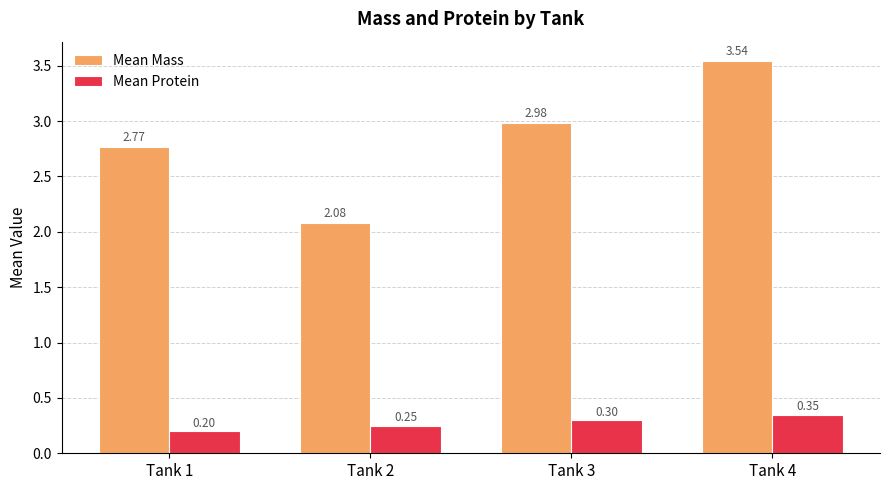

What is the difference between the highest and lowest values at Tank 2?

1.8